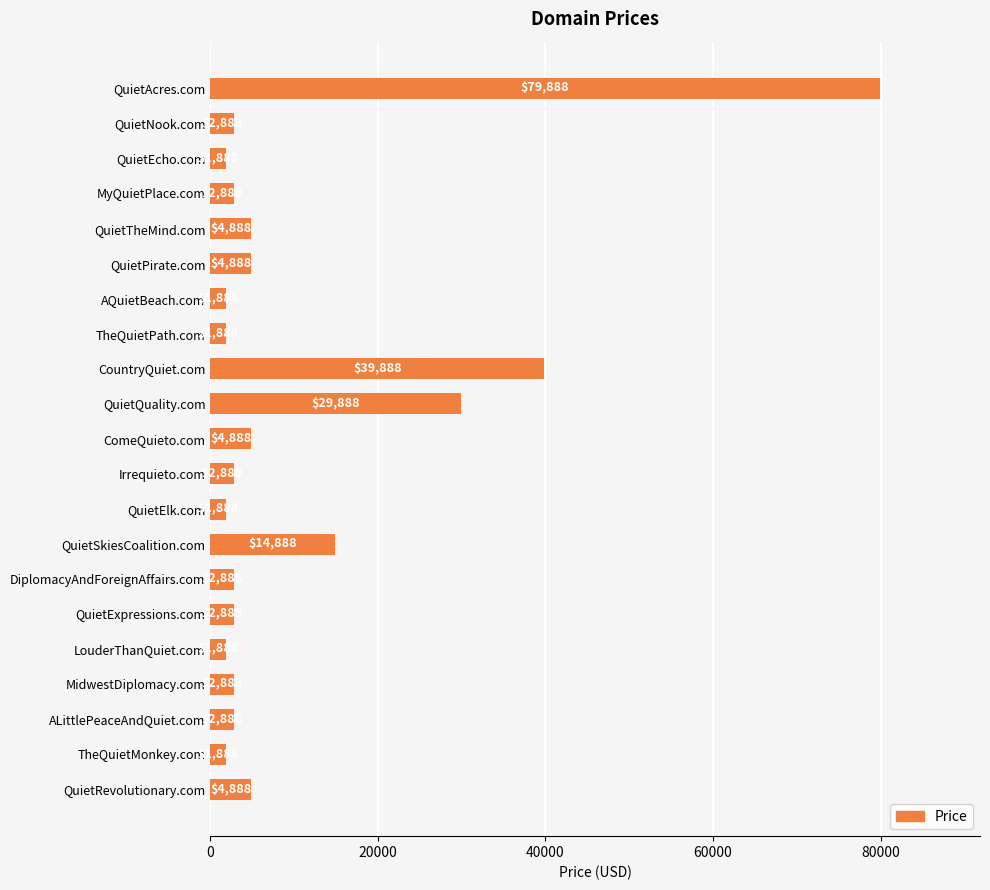

What is the value of the 19th bar from the top?

2888